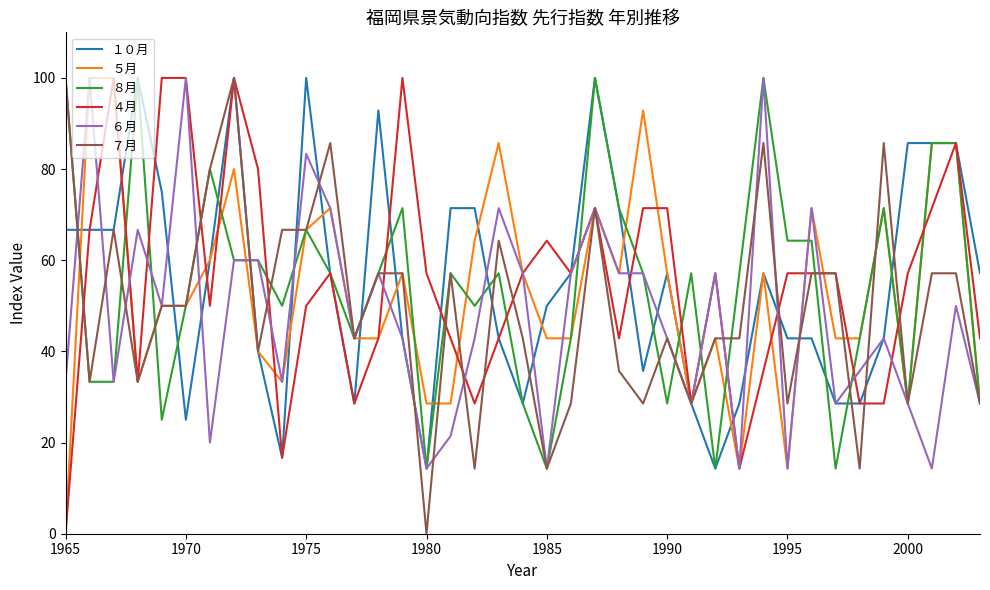

Does the chart have visible grid lines?

No